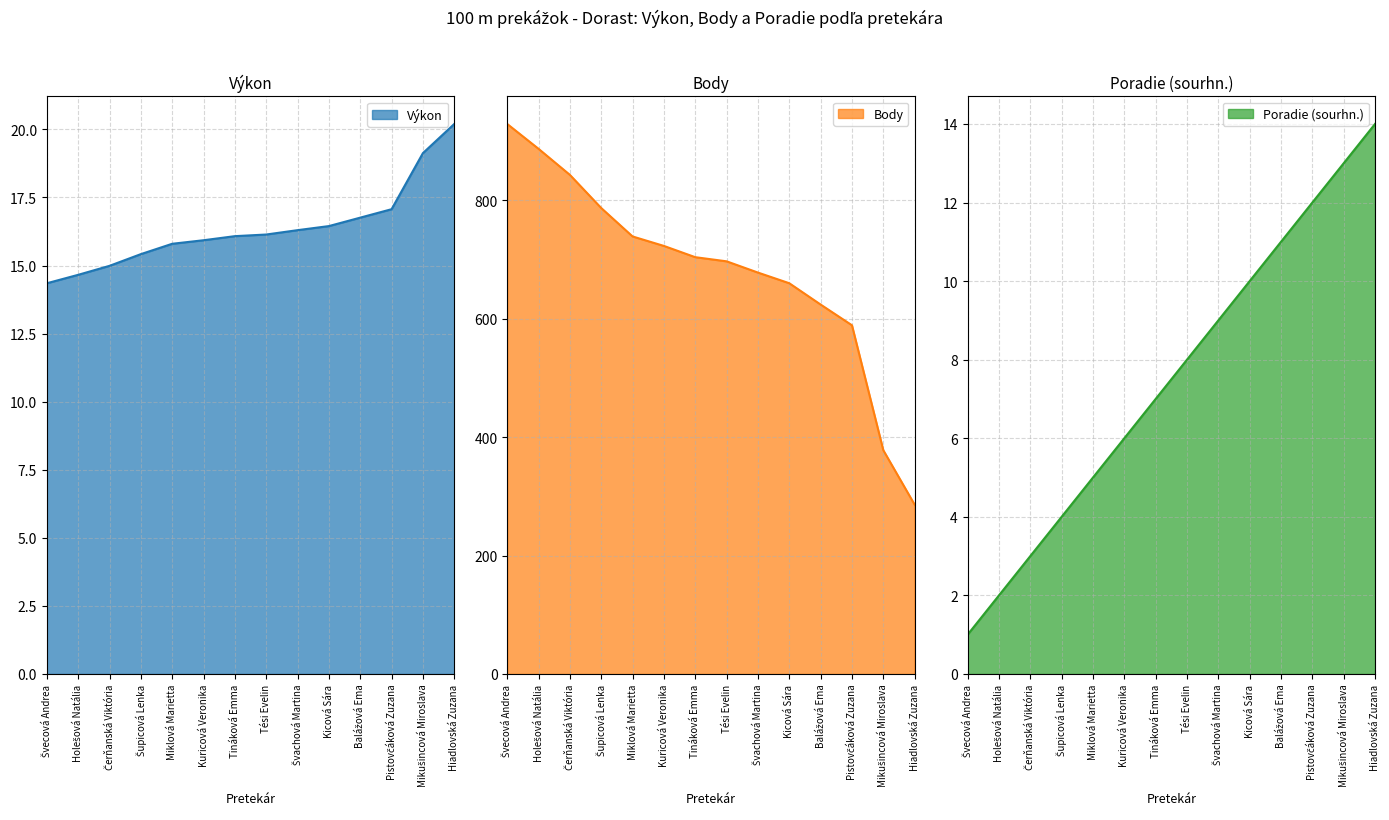

What is the greatest value displayed?

929.0